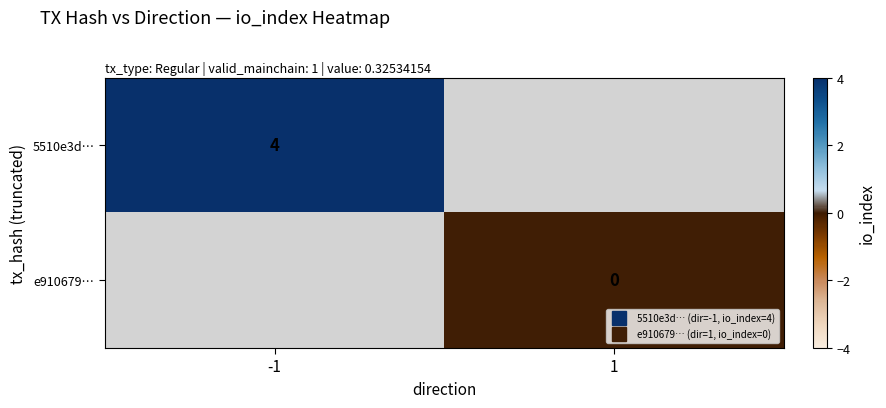

List the series in order of their overall mean, lowest first.

5510e3d…, e910679…